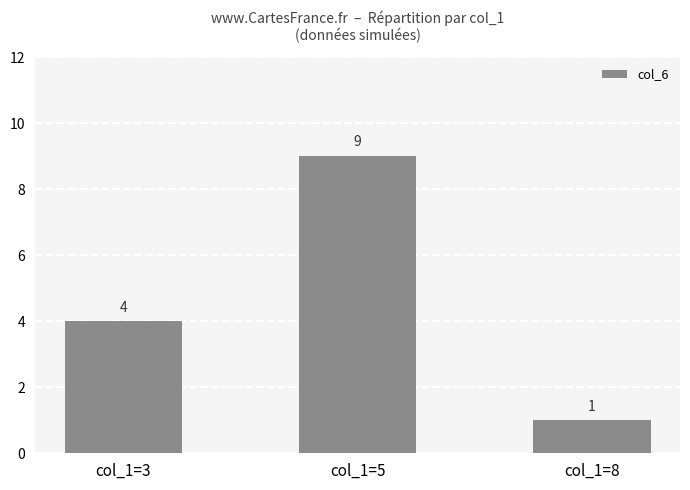

List the labels in order of value, smallest first.

col_1=8, col_1=3, col_1=5